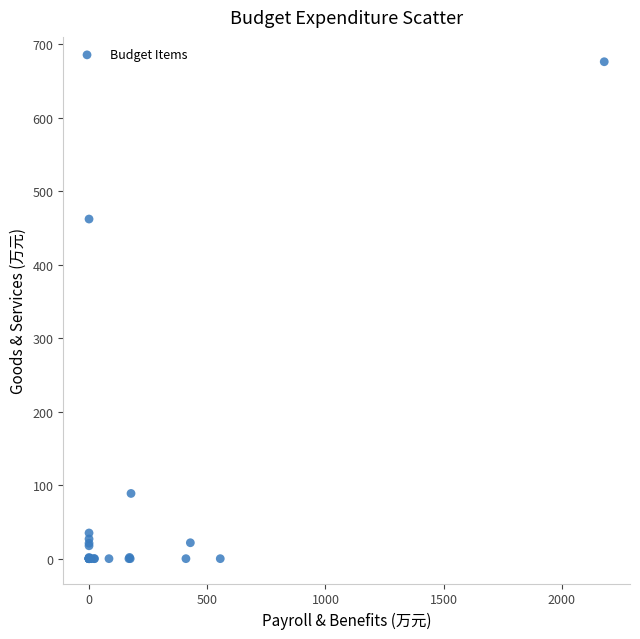

What Y value in the scatter plot is closest to 337?

462.0